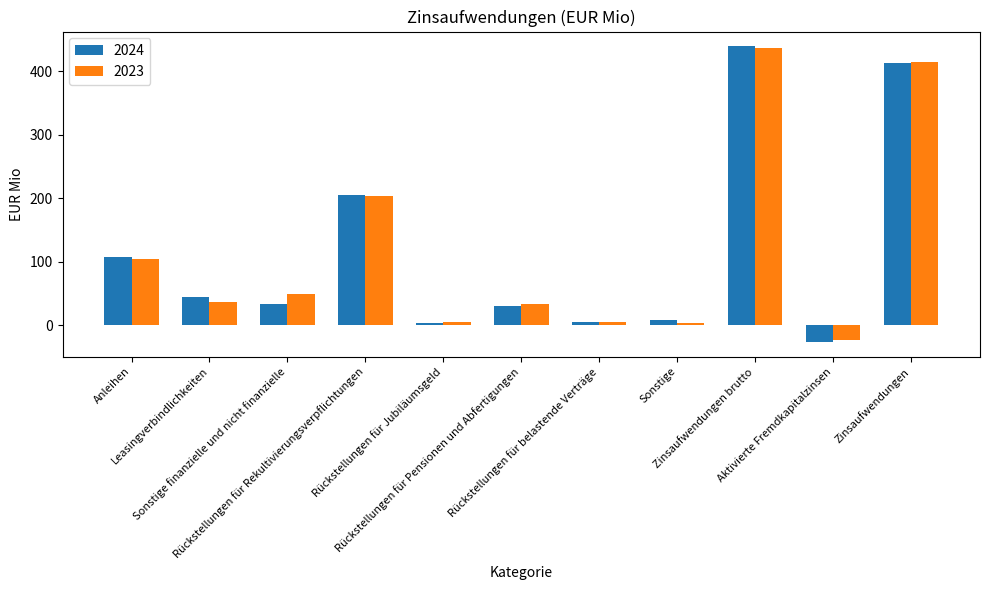

Where is 2023 nearest to the value 207?

Rückstellungen für Rekultivierungsverpflichtungen